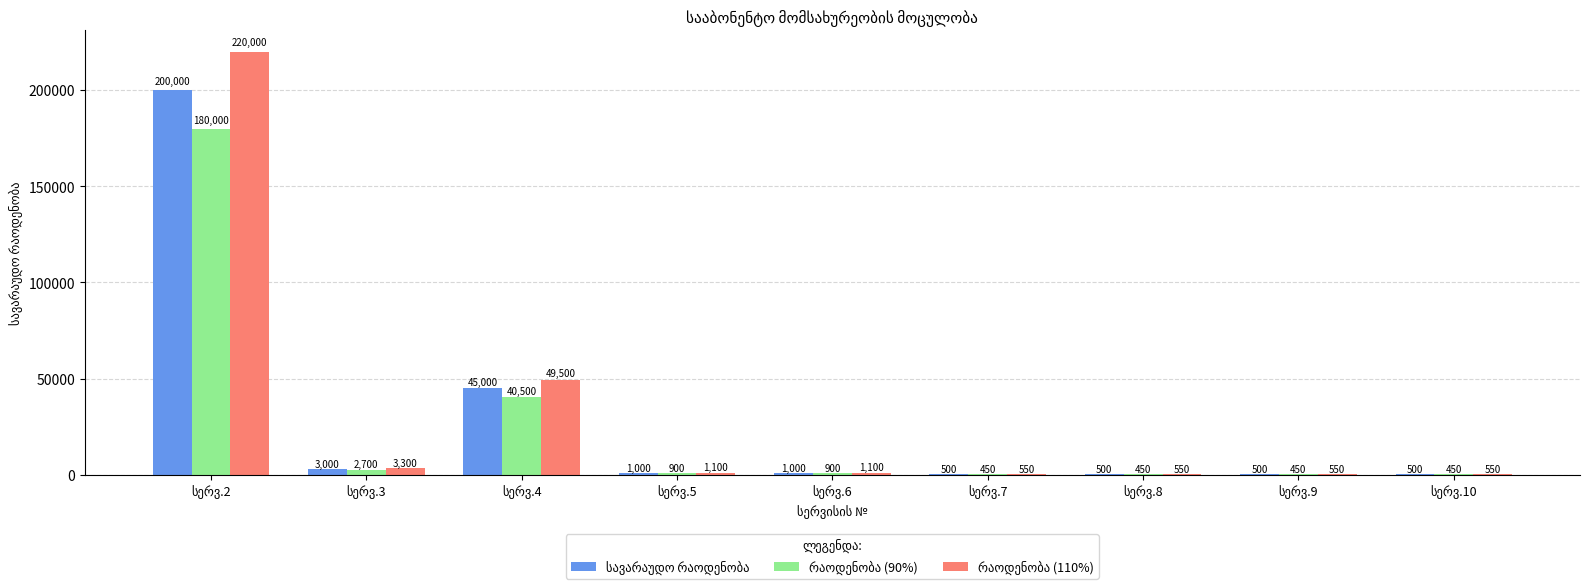

What is the greatest value displayed?

220000